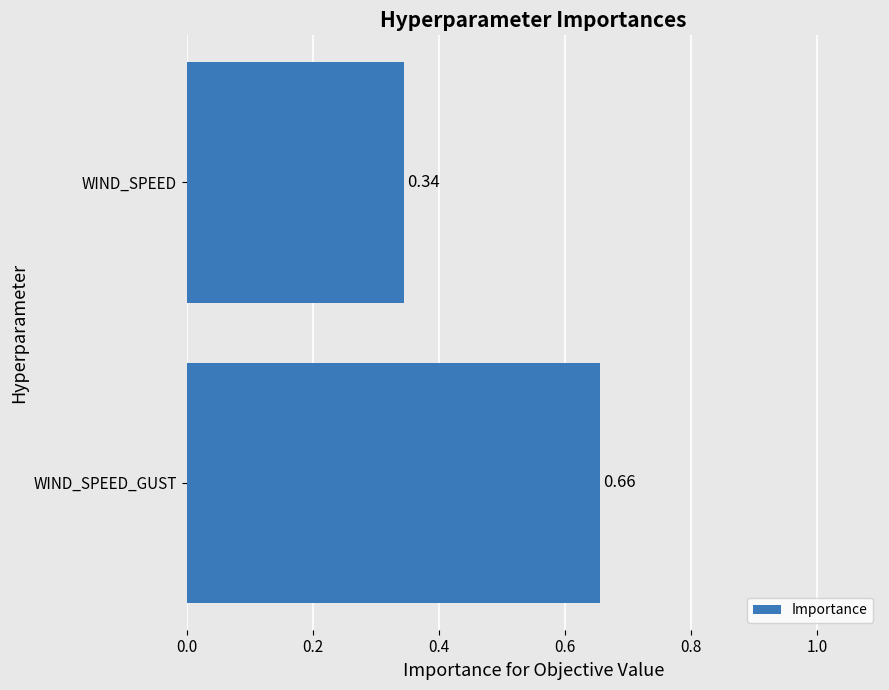

Which label corresponds to the largest value in the chart?

WIND_SPEED_GUST